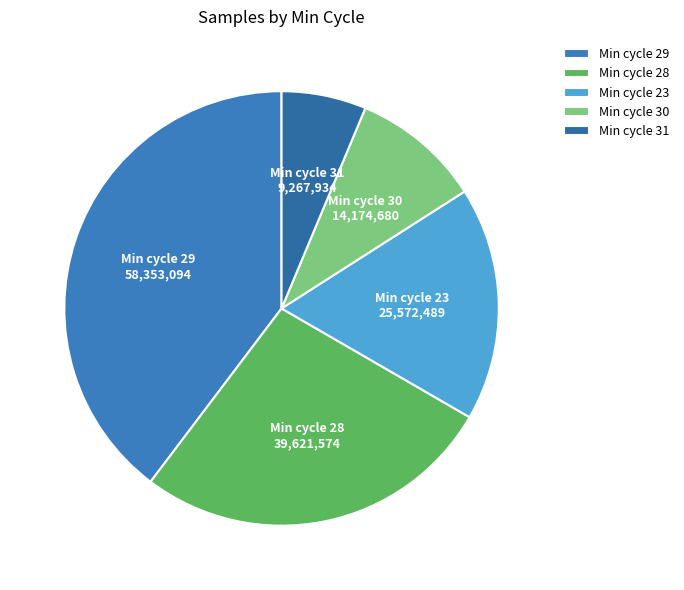

Which category has the smallest portion of the pie?

Min cycle 31